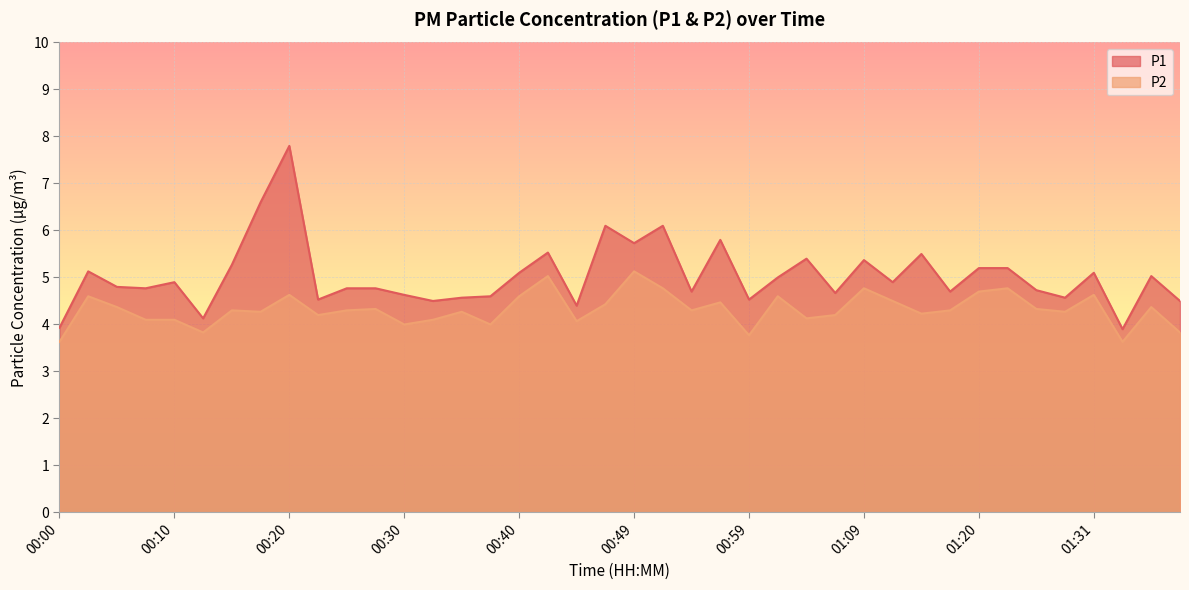

Does the chart display data point markers on the line(s)?

No